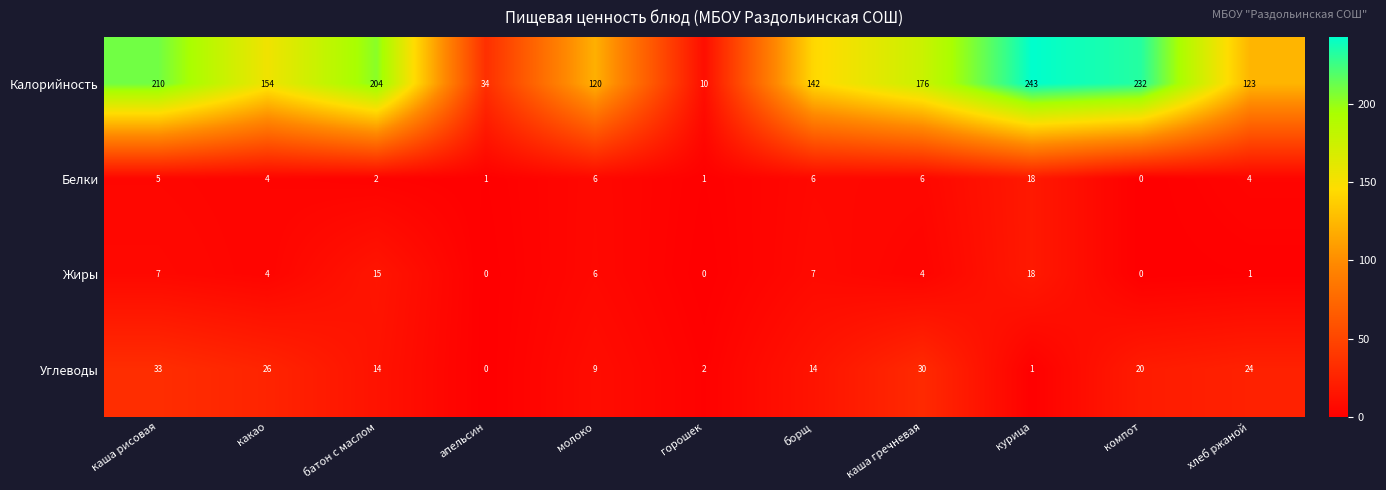

Which label corresponds to the largest value in the chart?

курица